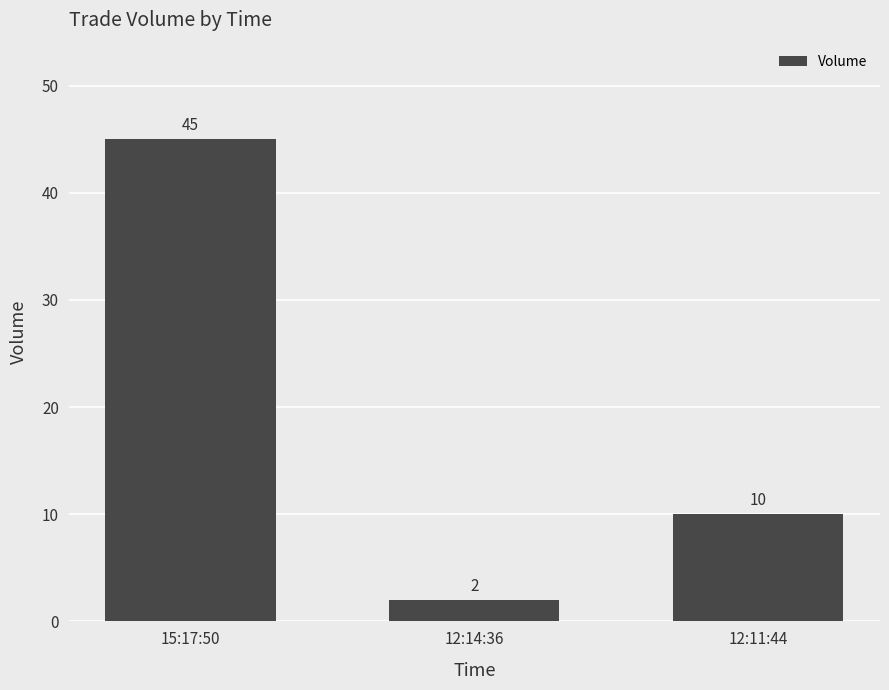

True or false: the data shows 2 at 12:14:36.

True